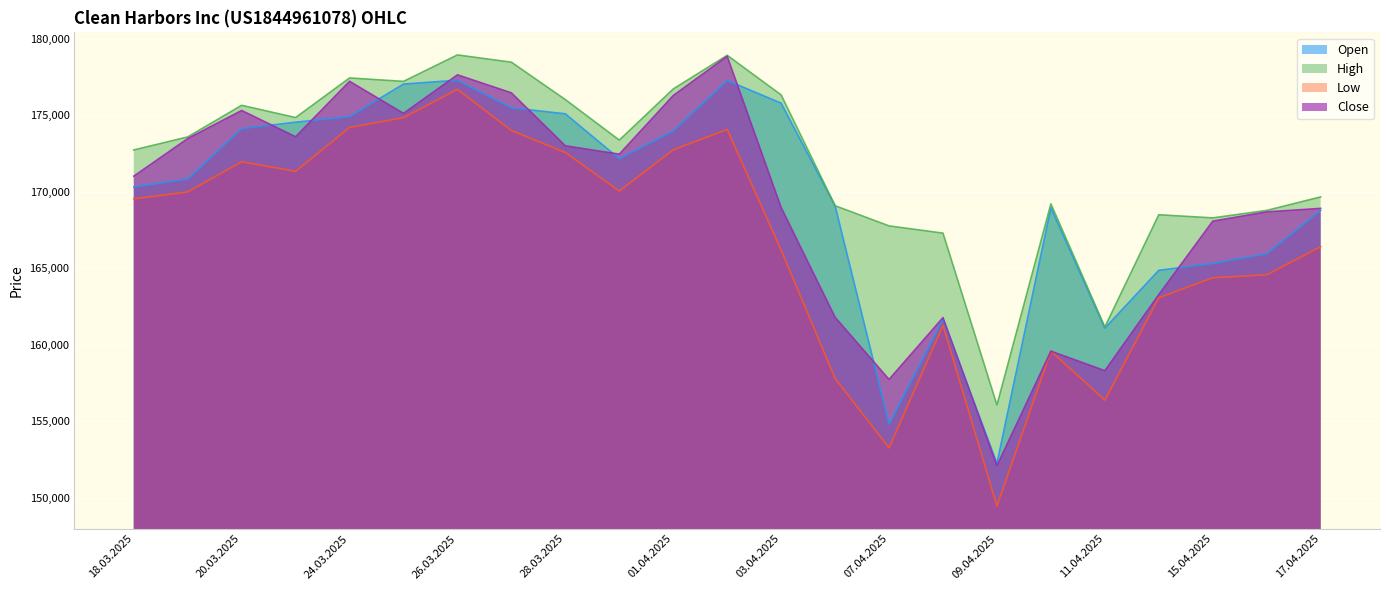

Reading left to right, extract all data points from this chart.

Open: 170308	170824	174119	174539	174903	177032	177282	175483	175087	172153	173968	177265	175785	169080	154810	161673	152248	168951	161081	164860	165304	165944	168776
High: 172725	173577	175643	174842	177431	177207	178936	178459	176016	173368	176710	178911	176321	169080	167762	167289	156057	169205	161155	168491	168286	168774	169656
Low: 169530	169985	171956	171327	174200	174840	176686	173997	172559	170043	172739	174065	166175	157792	153256	161267	149451	159578	156374	163067	164372	164567	166406
Close: 171013	173471	175307	173590	177213	175117	177637	176458	172998	172451	176284	178851	168965	161791	157730	161770	152091	159578	158300	163276	168073	168680	168907